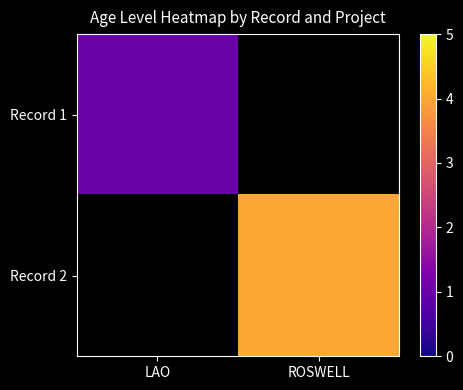

What is the total value across all series at ROSWELL?

4